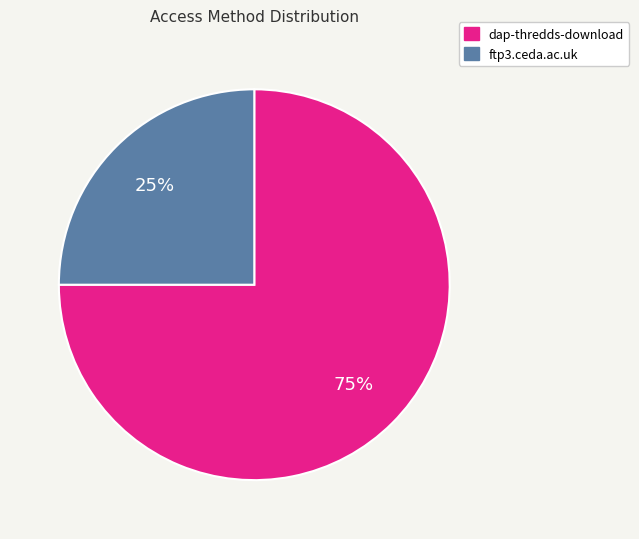

The ftp3.ceda.ac.uk slice represents 18% of the pie. True or false?

False